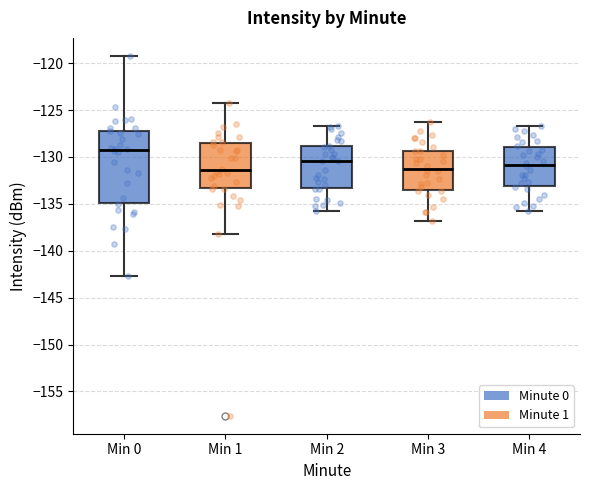

Reading left to right, read every box against the y-axis: the position of its median line, the range the box covers, and the ends of its whiskers. The values are not printed on the chart, so give them approximately, as read against the axis.

Min 0: median -129.0, box -135.0 to -127.0, whiskers -142.5 to -119.0
Min 1: median -131.5, box -133.5 to -128.5, whiskers -138.0 to -124.0
Min 2: median -130.5, box -133.5 to -129.0, whiskers -136.0 to -126.5
Min 3: median -131.0, box -133.5 to -129.5, whiskers -137.0 to -126.0
Min 4: median -131.0, box -133.0 to -129.0, whiskers -136.0 to -126.5